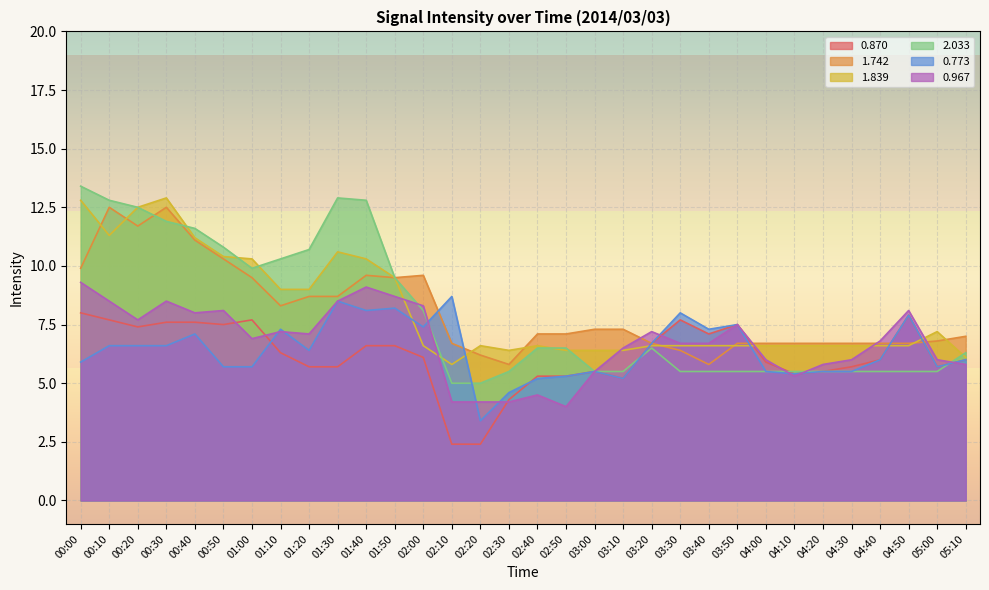

What are all the series names shown in the legend?

0.870, 1.742, 1.839, 2.033, 0.773, 0.967